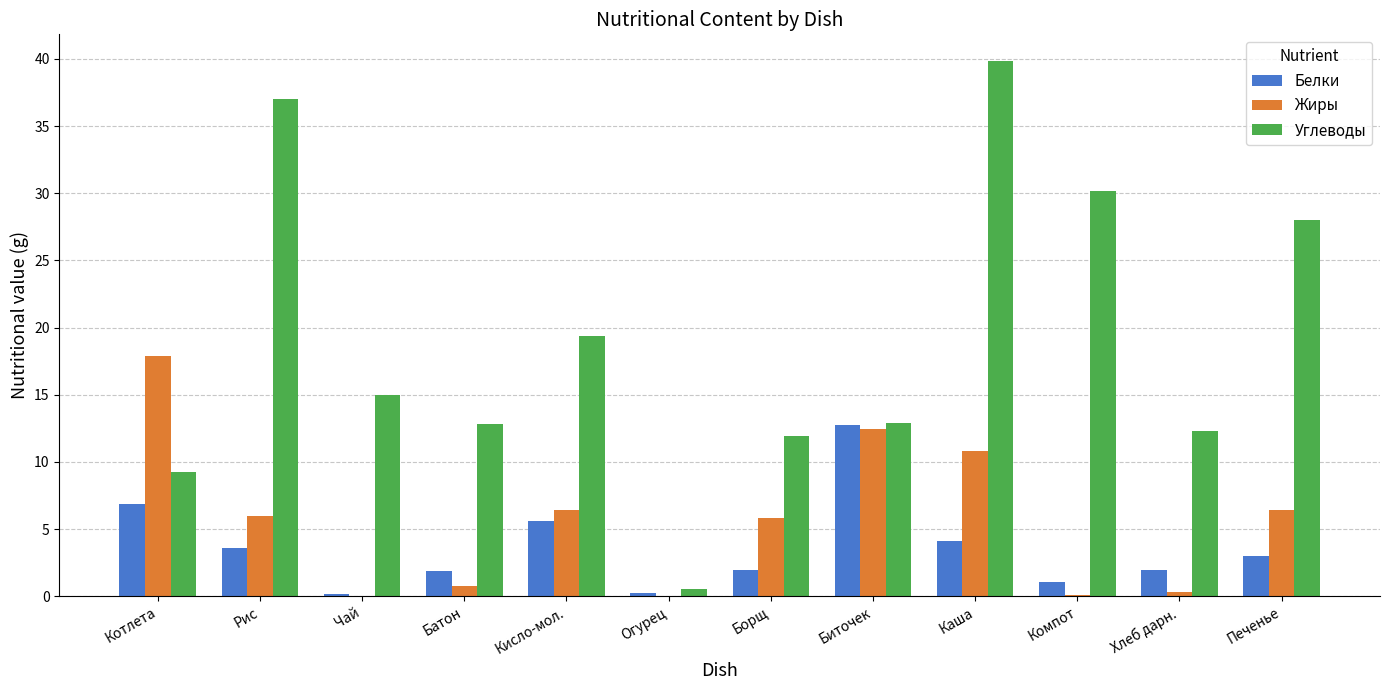

How many series are shown in this chart?

3